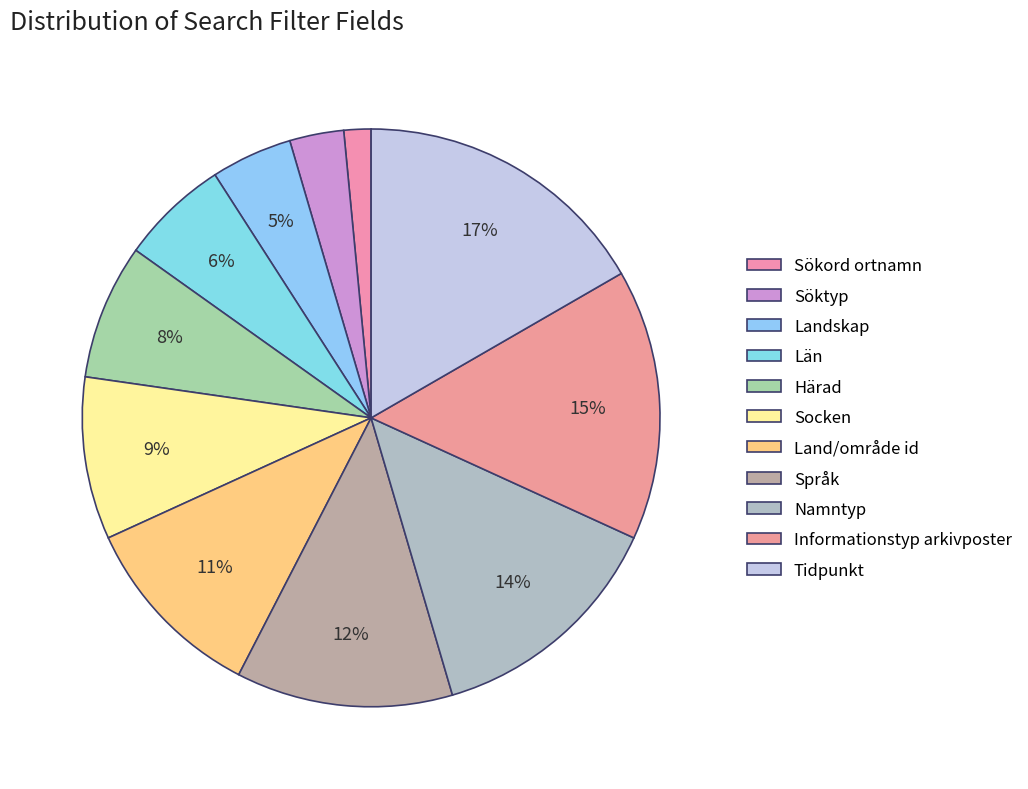

How many slices are in this pie chart?

11